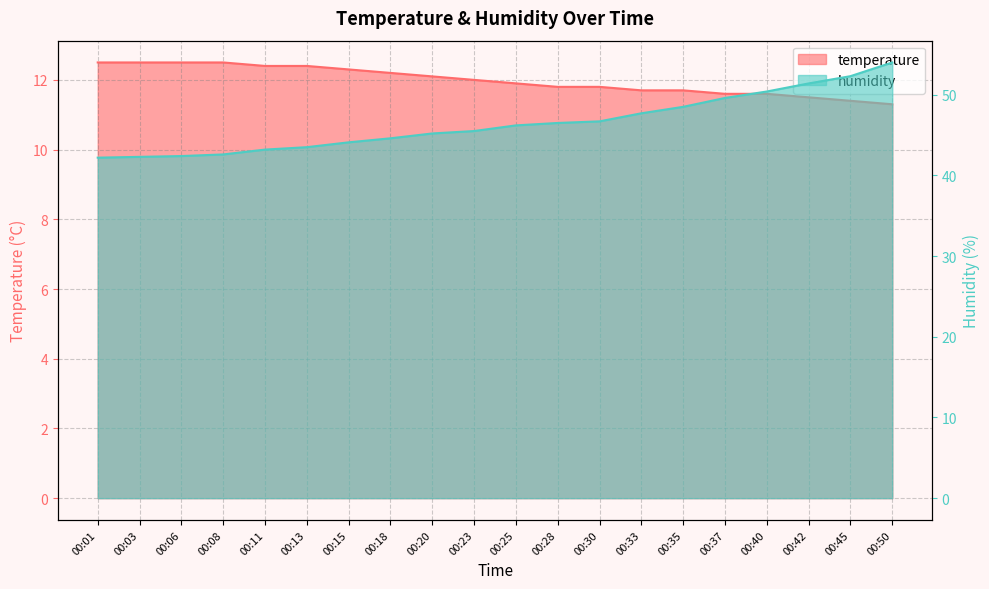

Count the number of data series in this chart.

2